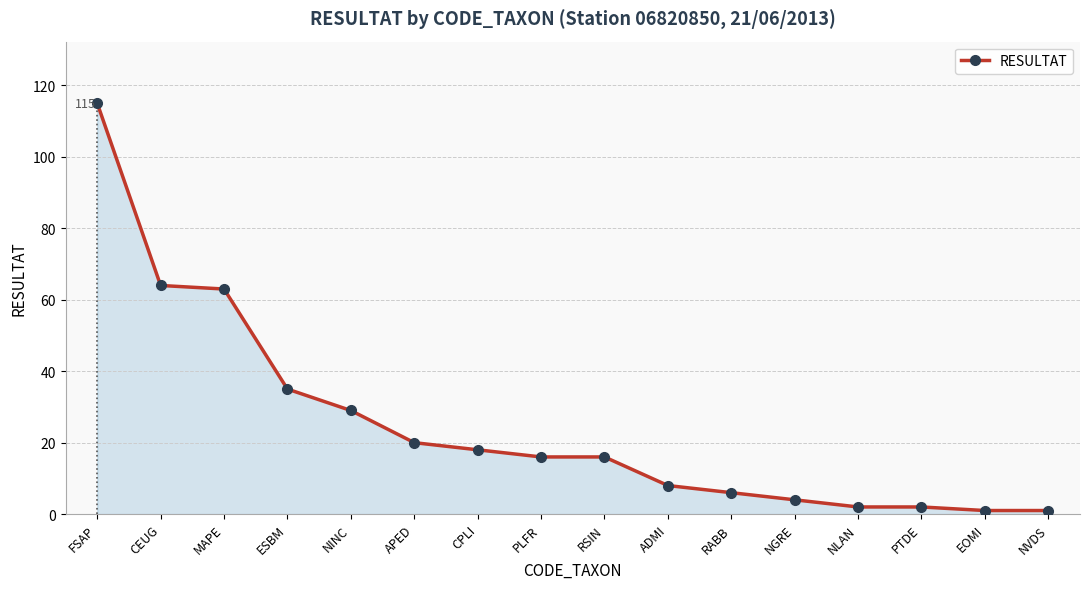

Reading left to right, what are all the values shown in this chart?

FSAP=115	CEUG=64	MAPE=63	ESBM=35	NINC=29	APED=20	CPLI=18	PLFR=16	RSIN=16	ADMI=8	RABB=6	NGRE=4	NLAN=2	PTDE=2	EOMI=1	NVDS=1